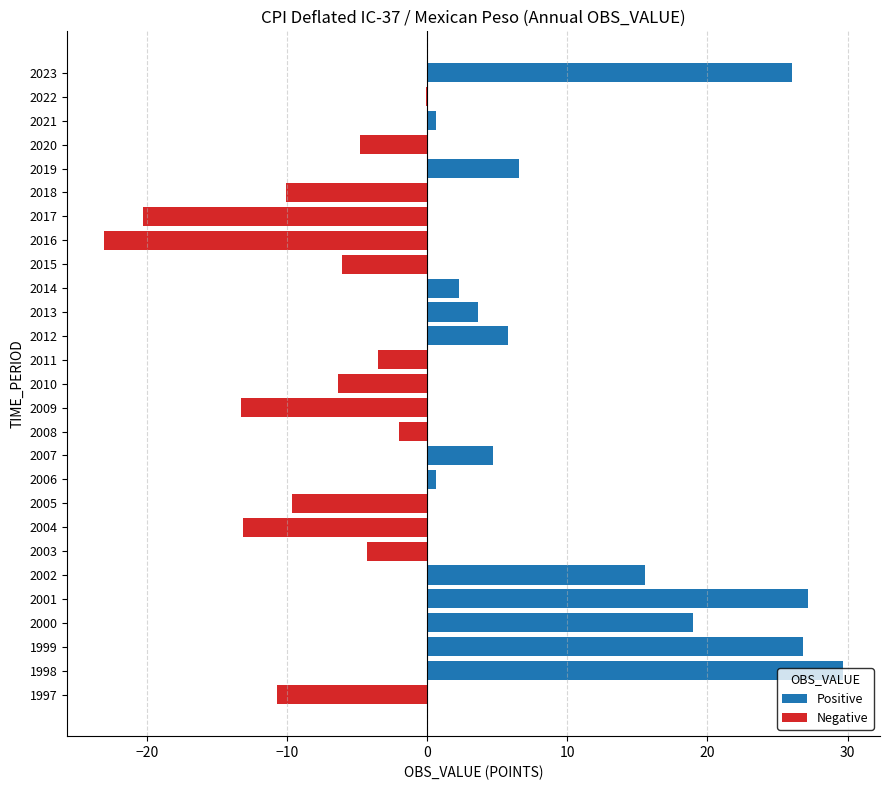

At how many categories does at least one series exceed 0?

13